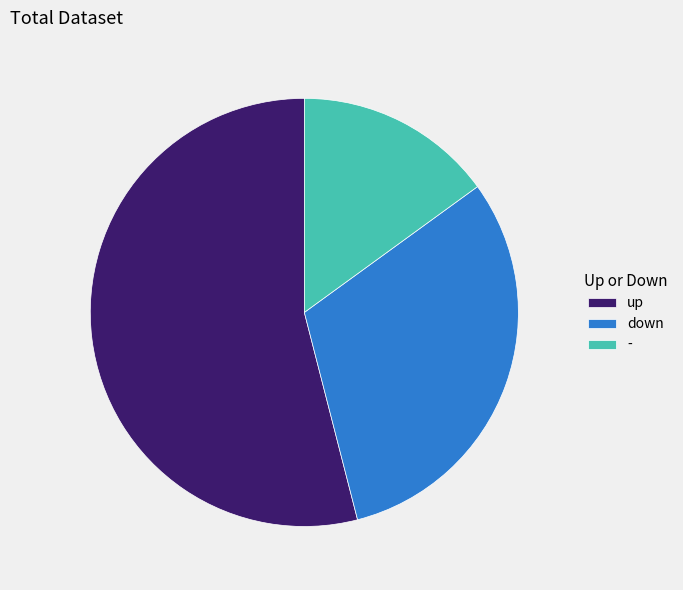

Is the sum of up and down greater than half?

Yes